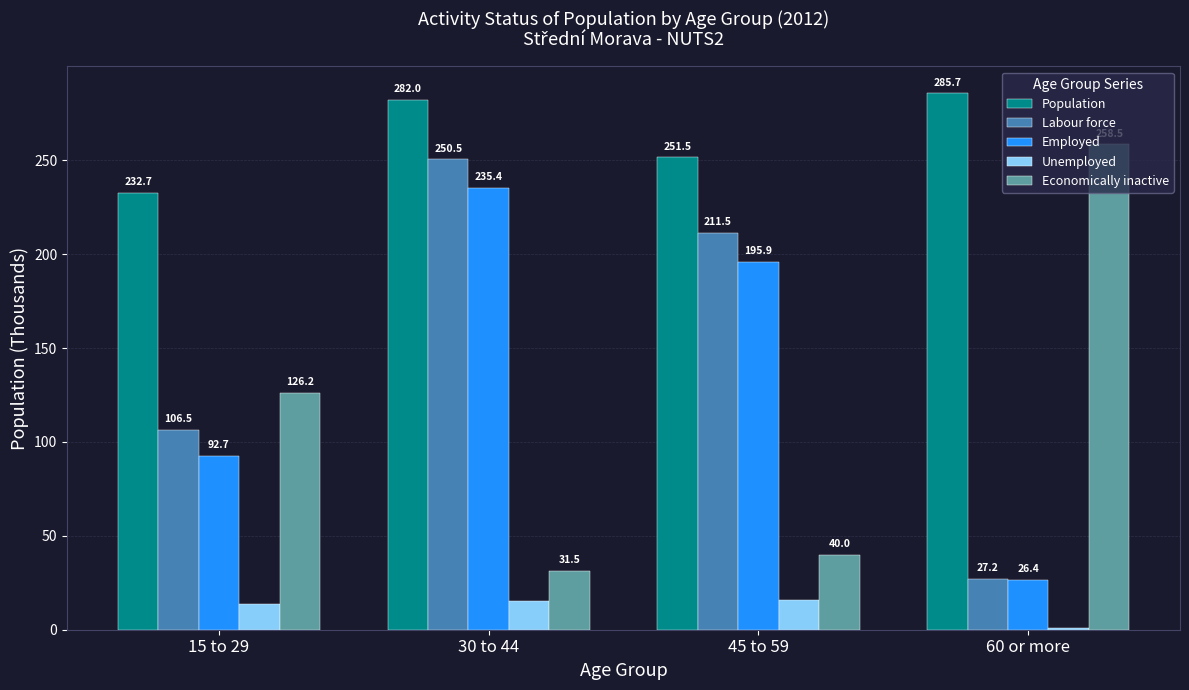

Where does the Employed series first go above 195?

30 to 44